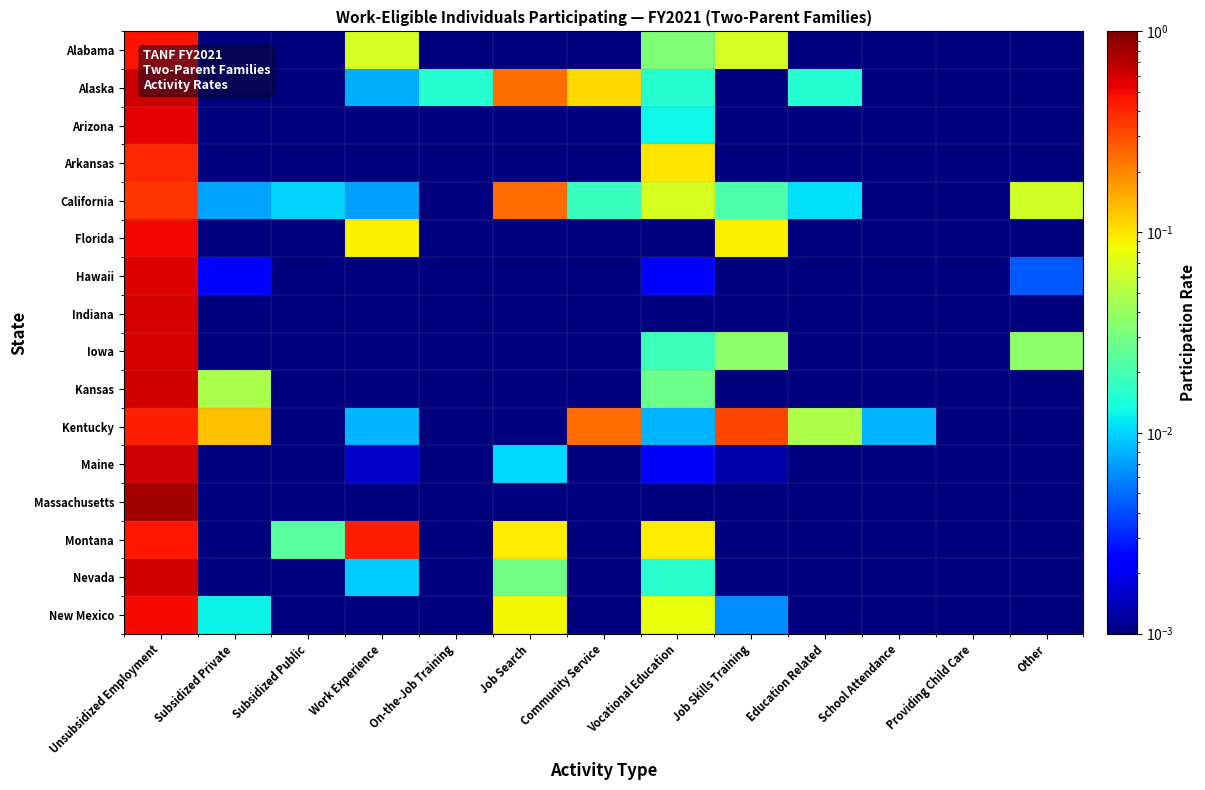

Reading right to left, list all the values displayed in this chart.

Alabama: Other=0.0	Providing Child Care=0.0	School Attendance=0.0	Education Related=0.0	Job Skills Training=0.1	Vocational Education=0.0	Community Service=0.0	Job Search=0.0	On-the-Job Training=0.0	Work Experience=0.1	Subsidized Public=0.0	Subsidized Private=0.0	Unsubsidized Employment=0.5
Alaska: Other=0.0	Providing Child Care=0.0	School Attendance=0.0	Education Related=0.0	Job Skills Training=0.0	Vocational Education=0.0	Community Service=0.1	Job Search=0.2	On-the-Job Training=0.0	Work Experience=0.0	Subsidized Public=0.0	Subsidized Private=0.0	Unsubsidized Employment=0.6
Arizona: Other=0.0	Providing Child Care=0.0	School Attendance=0.0	Education Related=0.0	Job Skills Training=0.0	Vocational Education=0.0	Community Service=0.0	Job Search=0.0	On-the-Job Training=0.0	Work Experience=0.0	Subsidized Public=0.0	Subsidized Private=0.0	Unsubsidized Employment=0.6
Arkansas: Other=0.0	Providing Child Care=0.0	School Attendance=0.0	Education Related=0.0	Job Skills Training=0.0	Vocational Education=0.1	Community Service=0.0	Job Search=0.0	On-the-Job Training=0.0	Work Experience=0.0	Subsidized Public=0.0	Subsidized Private=0.0	Unsubsidized Employment=0.4
California: Other=0.1	Providing Child Care=0.0	School Attendance=0.0	Education Related=0.0	Job Skills Training=0.0	Vocational Education=0.1	Community Service=0.0	Job Search=0.2	On-the-Job Training=0.0	Work Experience=0.0	Subsidized Public=0.0	Subsidized Private=0.0	Unsubsidized Employment=0.4
Florida: Other=0.0	Providing Child Care=0.0	School Attendance=0.0	Education Related=0.0	Job Skills Training=0.1	Vocational Education=0.0	Community Service=0.0	Job Search=0.0	On-the-Job Training=0.0	Work Experience=0.1	Subsidized Public=0.0	Subsidized Private=0.0	Unsubsidized Employment=0.5
Hawaii: Other=0.0	Providing Child Care=0.0	School Attendance=0.0	Education Related=0.0	Job Skills Training=0.0	Vocational Education=0.0	Community Service=0.0	Job Search=0.0	On-the-Job Training=0.0	Work Experience=0.0	Subsidized Public=0.0	Subsidized Private=0.0	Unsubsidized Employment=0.6
Indiana: Other=0.0	Providing Child Care=0.0	School Attendance=0.0	Education Related=0.0	Job Skills Training=0.0	Vocational Education=0.0	Community Service=0.0	Job Search=0.0	On-the-Job Training=0.0	Work Experience=0.0	Subsidized Public=0.0	Subsidized Private=0.0	Unsubsidized Employment=0.6
Iowa: Other=0.0	Providing Child Care=0.0	School Attendance=0.0	Education Related=0.0	Job Skills Training=0.0	Vocational Education=0.0	Community Service=0.0	Job Search=0.0	On-the-Job Training=0.0	Work Experience=0.0	Subsidized Public=0.0	Subsidized Private=0.0	Unsubsidized Employment=0.6
Kansas: Other=0.0	Providing Child Care=0.0	School Attendance=0.0	Education Related=0.0	Job Skills Training=0.0	Vocational Education=0.0	Community Service=0.0	Job Search=0.0	On-the-Job Training=0.0	Work Experience=0.0	Subsidized Public=0.0	Subsidized Private=0.0	Unsubsidized Employment=0.6
Kentucky: Other=0.0	Providing Child Care=0.0	School Attendance=0.0	Education Related=0.0	Job Skills Training=0.3	Vocational Education=0.0	Community Service=0.2	Job Search=0.0	On-the-Job Training=0.0	Work Experience=0.0	Subsidized Public=0.0	Subsidized Private=0.1	Unsubsidized Employment=0.4
Maine: Other=0.0	Providing Child Care=0.0	School Attendance=0.0	Education Related=0.0	Job Skills Training=0.0	Vocational Education=0.0	Community Service=0.0	Job Search=0.0	On-the-Job Training=0.0	Work Experience=0.0	Subsidized Public=0.0	Subsidized Private=0.0	Unsubsidized Employment=0.6
Massachusetts: Other=0.0	Providing Child Care=0.0	School Attendance=0.0	Education Related=0.0	Job Skills Training=0.0	Vocational Education=0.0	Community Service=0.0	Job Search=0.0	On-the-Job Training=0.0	Work Experience=0.0	Subsidized Public=0.0	Subsidized Private=0.0	Unsubsidized Employment=0.8
Montana: Other=0.0	Providing Child Care=0.0	School Attendance=0.0	Education Related=0.0	Job Skills Training=0.0	Vocational Education=0.1	Community Service=0.0	Job Search=0.1	On-the-Job Training=0.0	Work Experience=0.4	Subsidized Public=0.0	Subsidized Private=0.0	Unsubsidized Employment=0.5
Nevada: Other=0.0	Providing Child Care=0.0	School Attendance=0.0	Education Related=0.0	Job Skills Training=0.0	Vocational Education=0.0	Community Service=0.0	Job Search=0.0	On-the-Job Training=0.0	Work Experience=0.0	Subsidized Public=0.0	Subsidized Private=0.0	Unsubsidized Employment=0.6
New Mexico: Other=0.0	Providing Child Care=0.0	School Attendance=0.0	Education Related=0.0	Job Skills Training=0.0	Vocational Education=0.1	Community Service=0.0	Job Search=0.1	On-the-Job Training=0.0	Work Experience=0.0	Subsidized Public=0.0	Subsidized Private=0.0	Unsubsidized Employment=0.5